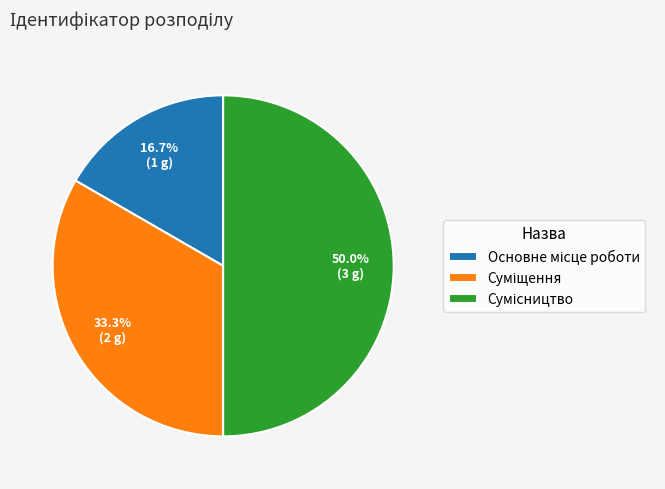

How many slices are in this pie chart?

3